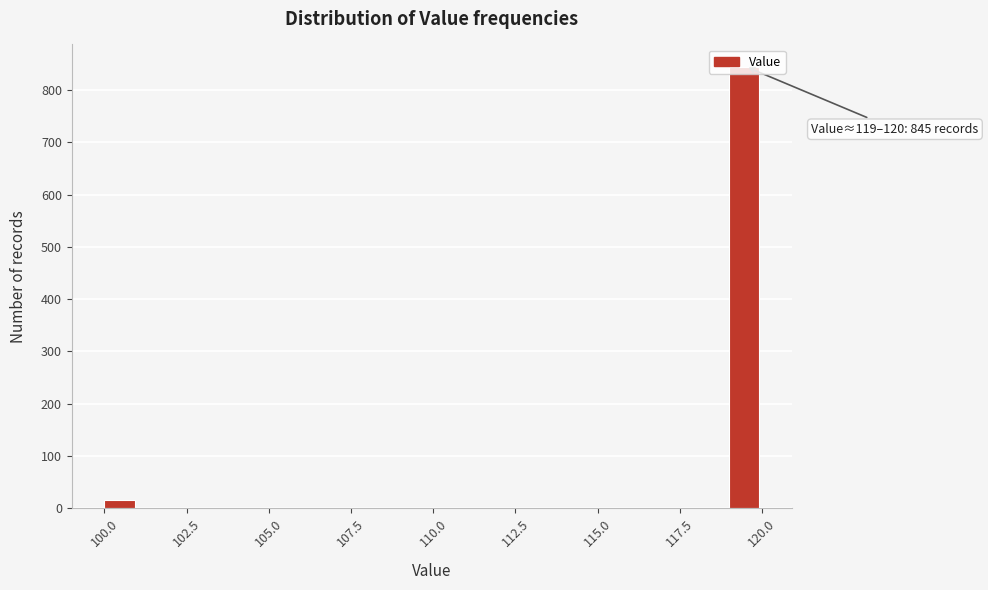

Read against the x-axis, roughly where is the centre of the tallest bar?

119.5